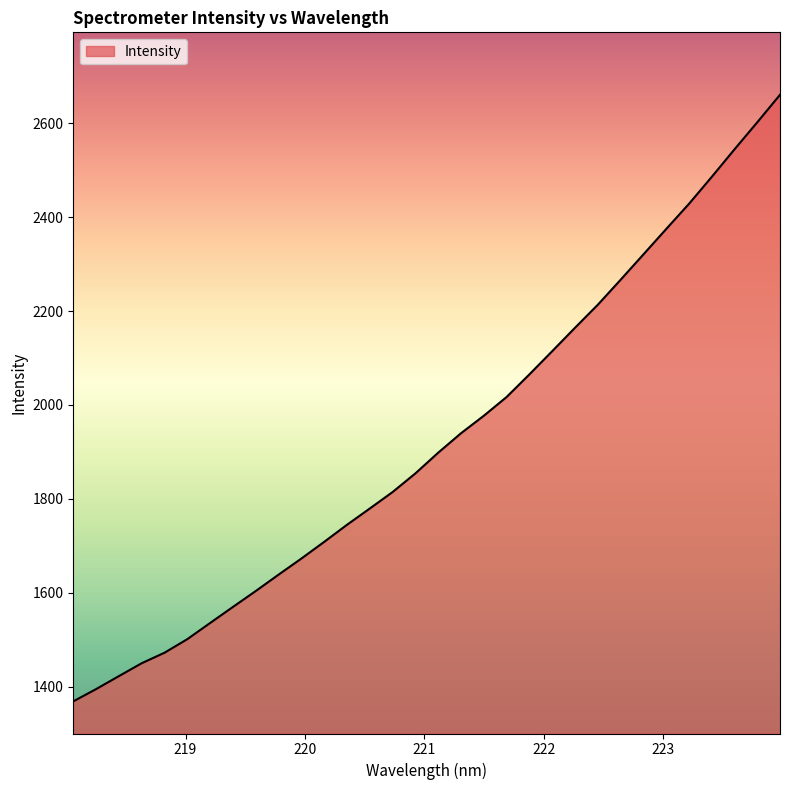

What is the greatest value displayed?

2660.4